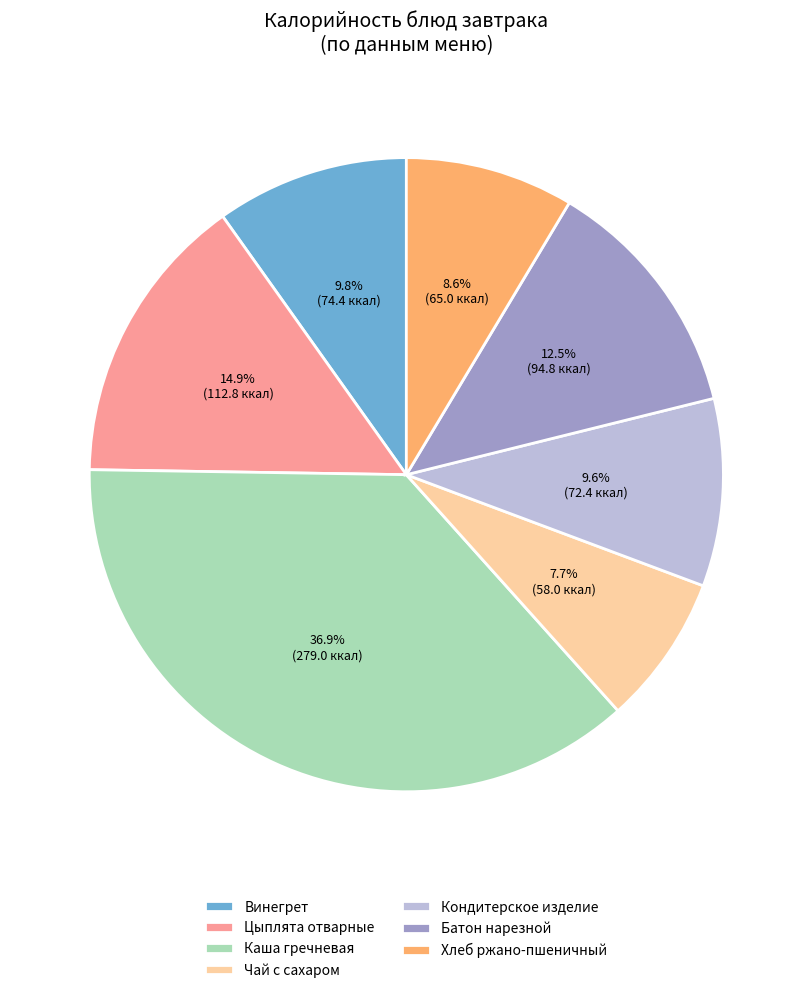

What is the ratio of the value at Винегрет to the value at Хлеб ржано-пшеничный?

1.1